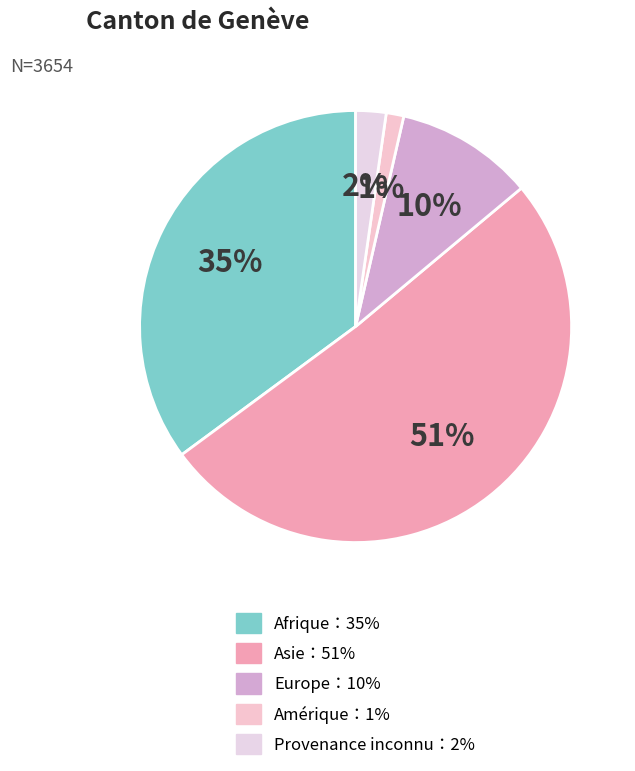

Which slice represents more than half of the pie?

Asie